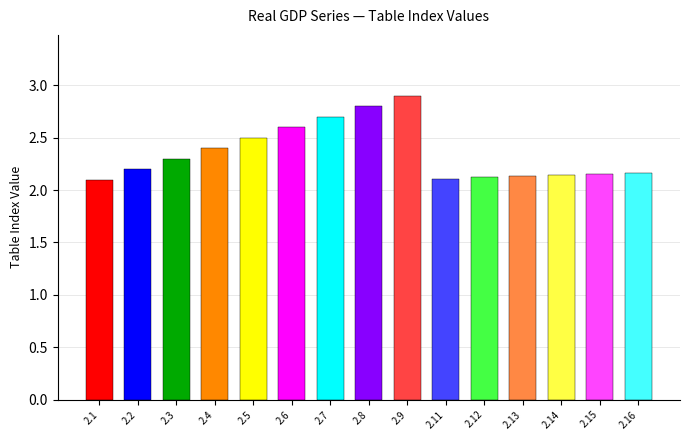

List the labels in order of value, smallest first.

2.1, 2.11, 2.12, 2.13, 2.14, 2.15, 2.16, 2.2, 2.3, 2.4, 2.5, 2.6, 2.7, 2.8, 2.9